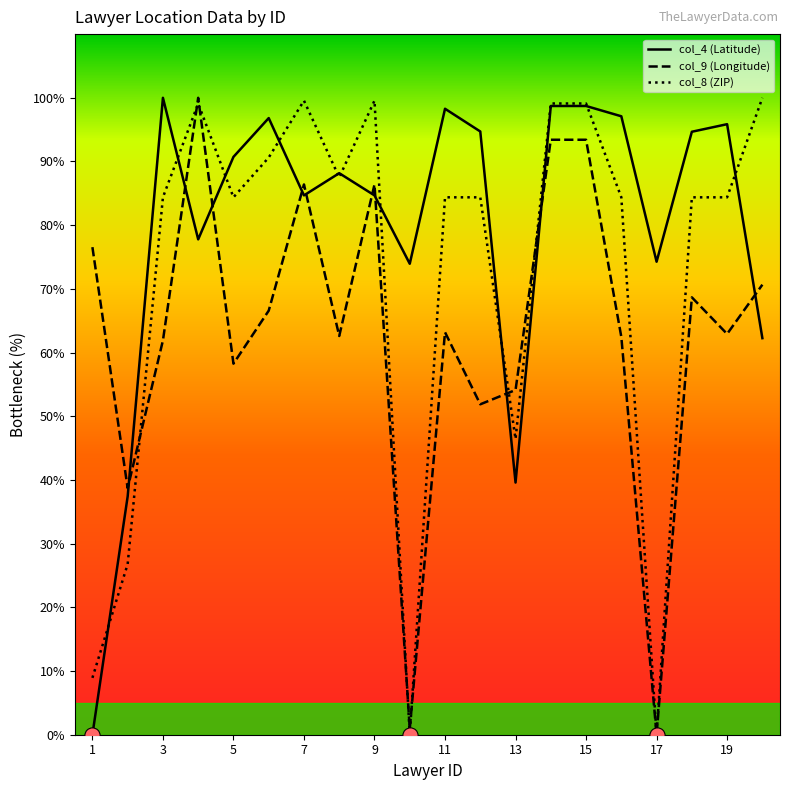

What is the maximum value for col_8 (ZIP)?

100.0